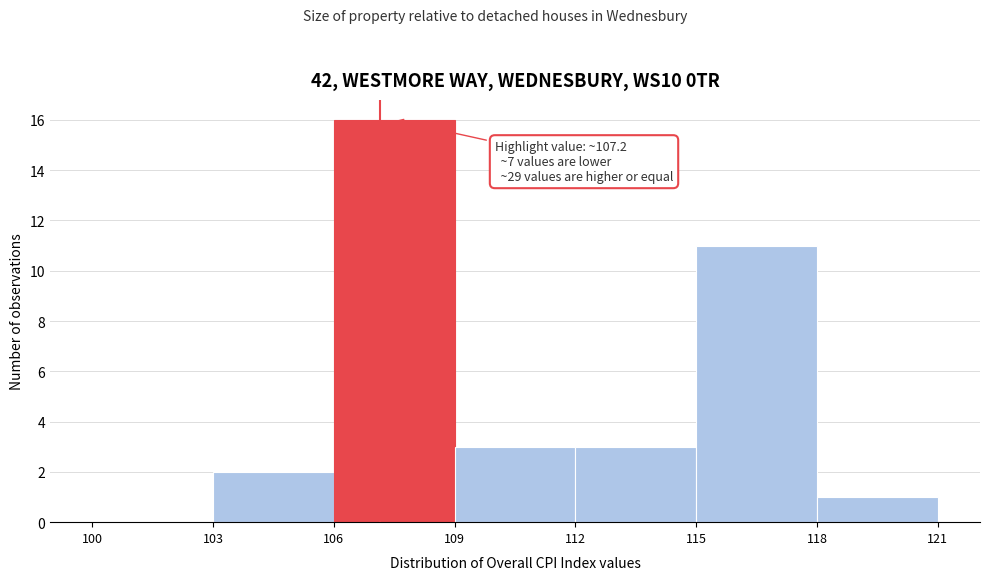

Over which range of the x-axis is the bar tallest?

106 to 109